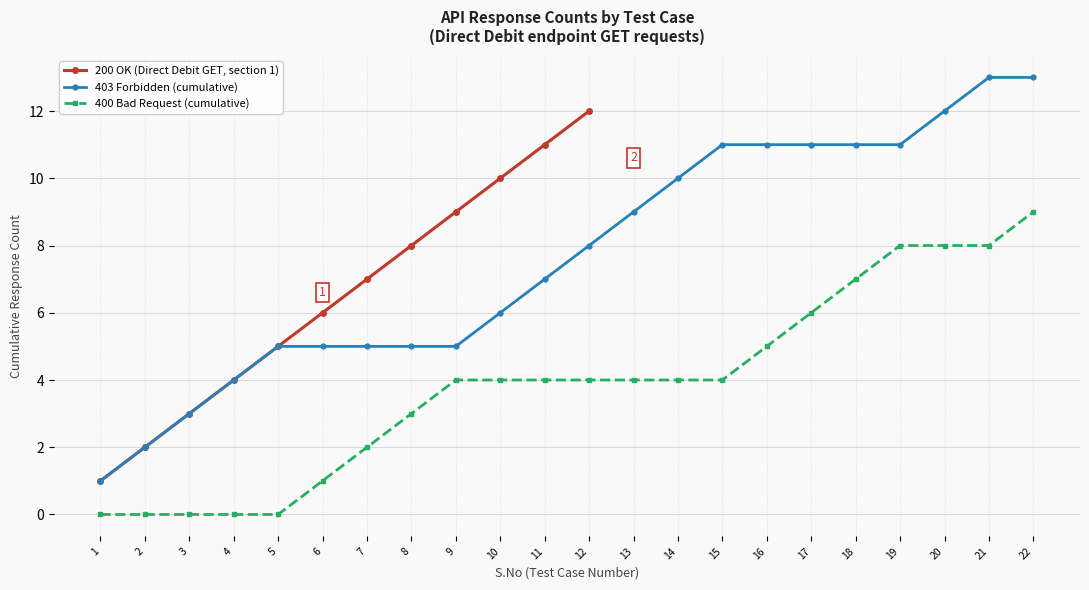

Which has a higher value, 5 or 3?

5